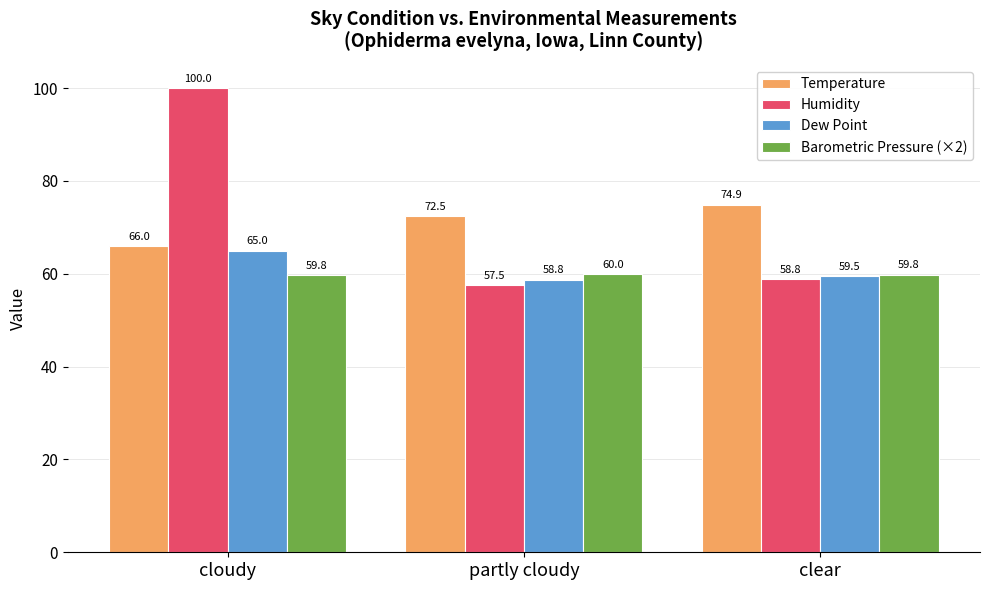

What is the average value of the Humidity series?

72.1